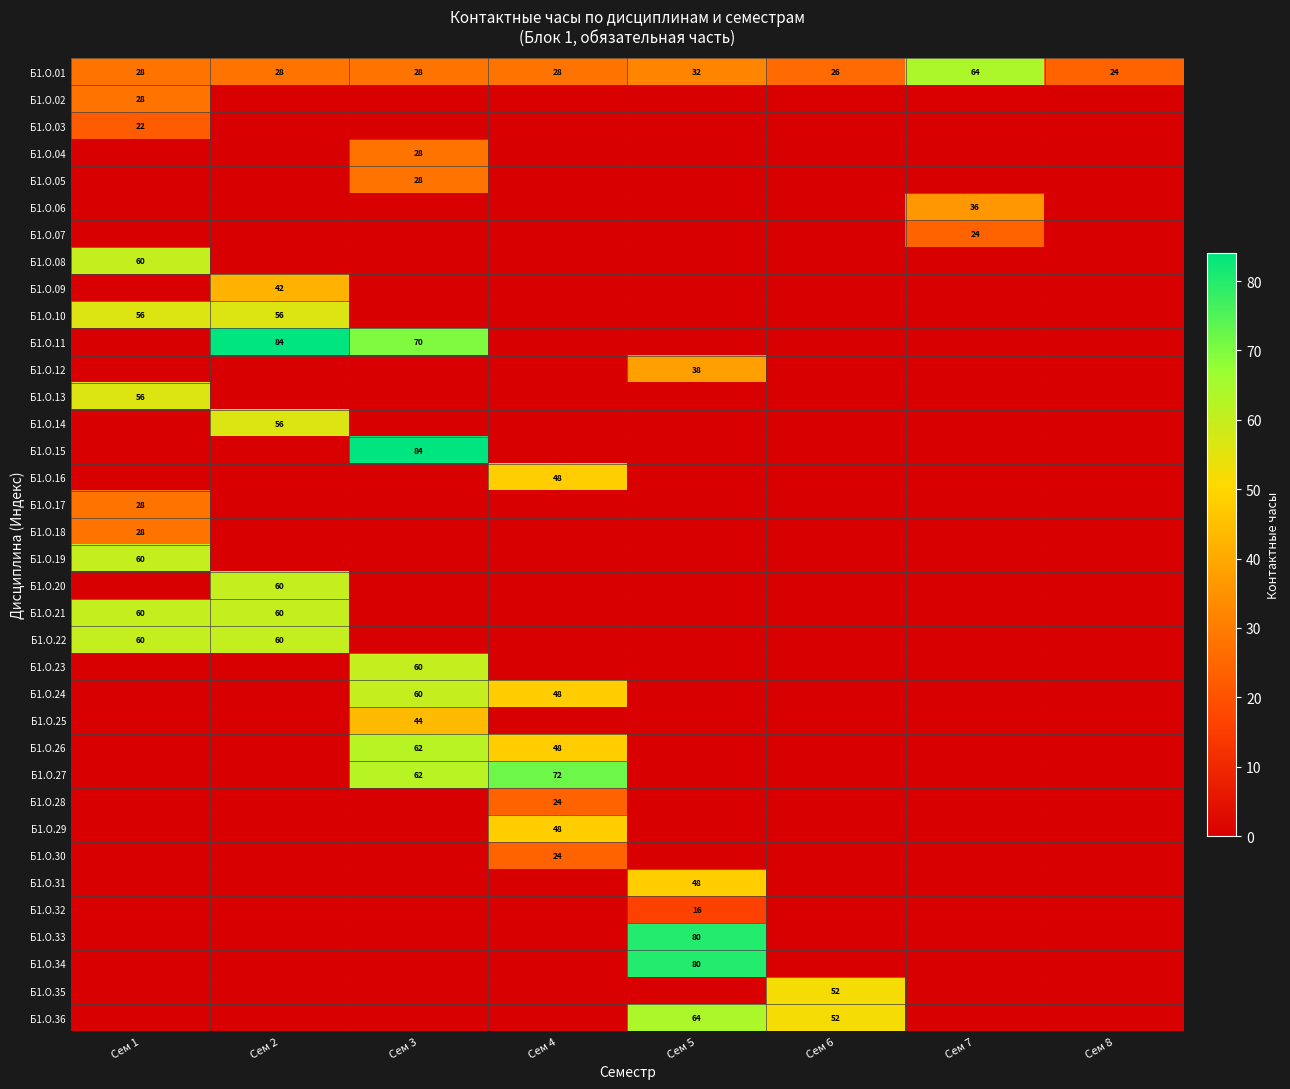

Which series changed the most between Сем 1 and Сем 8?

Б1.О.08